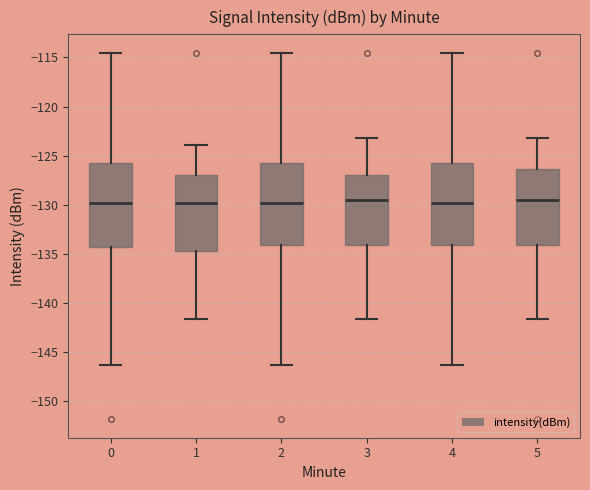

Reading left to right, read every box against the y-axis: the position of its median line, the range the box covers, and the ends of its whiskers. The values are not printed on the chart, so give them approximately, as read against the axis.

0: median -130.0, box -134.5 to -126.0, whiskers -146.5 to -114.5
1: median -130.0, box -134.5 to -127.0, whiskers -141.5 to -124.0
2: median -130.0, box -134.0 to -126.0, whiskers -146.5 to -114.5
3: median -129.5, box -134.0 to -127.0, whiskers -141.5 to -123.0
4: median -130.0, box -134.0 to -126.0, whiskers -146.5 to -114.5
5: median -129.5, box -134.0 to -126.5, whiskers -141.5 to -123.0